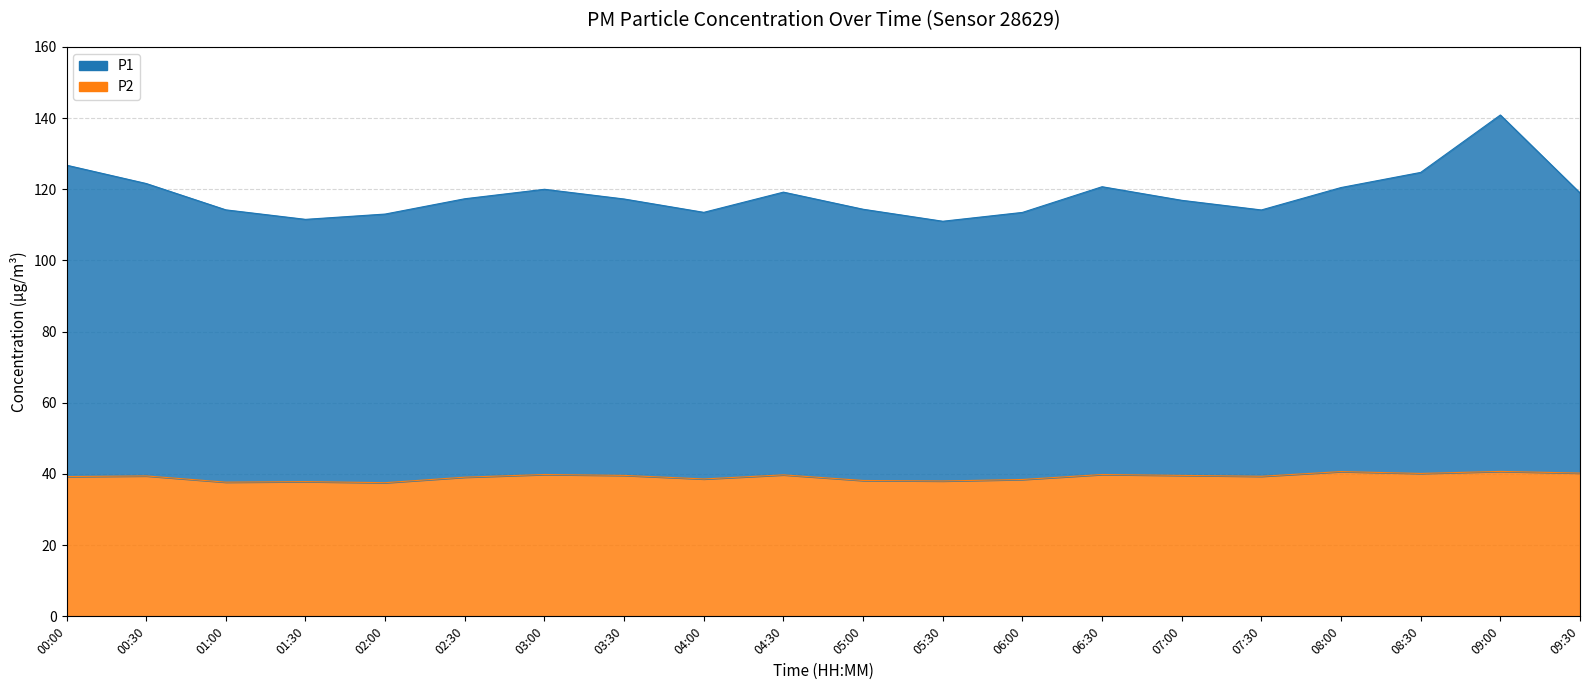

What is the lowest value of the P2 series?

37.5